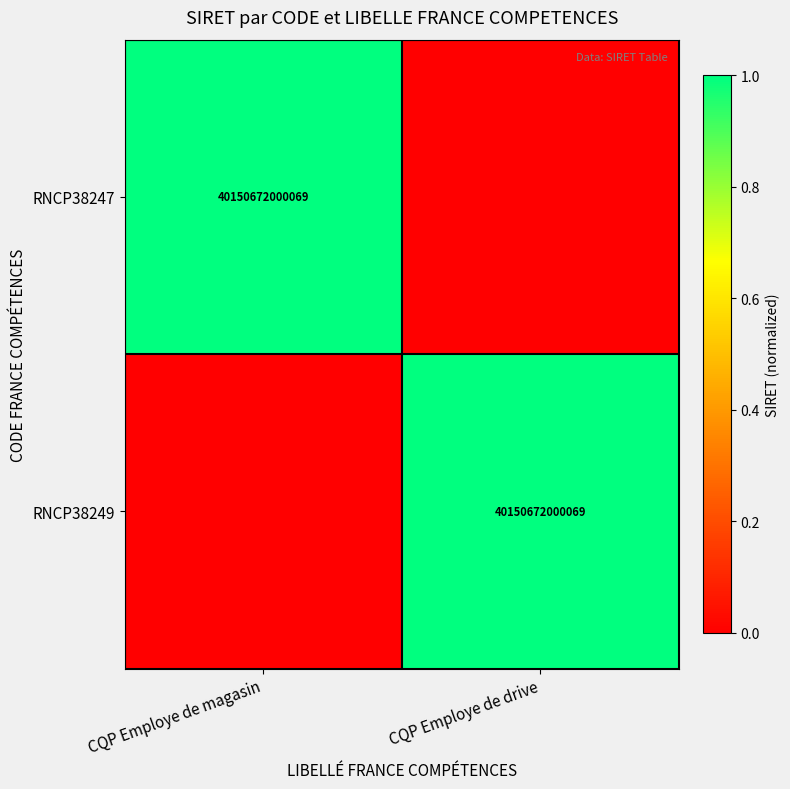

What is the total value across all series at CQP Employe de drive?

1